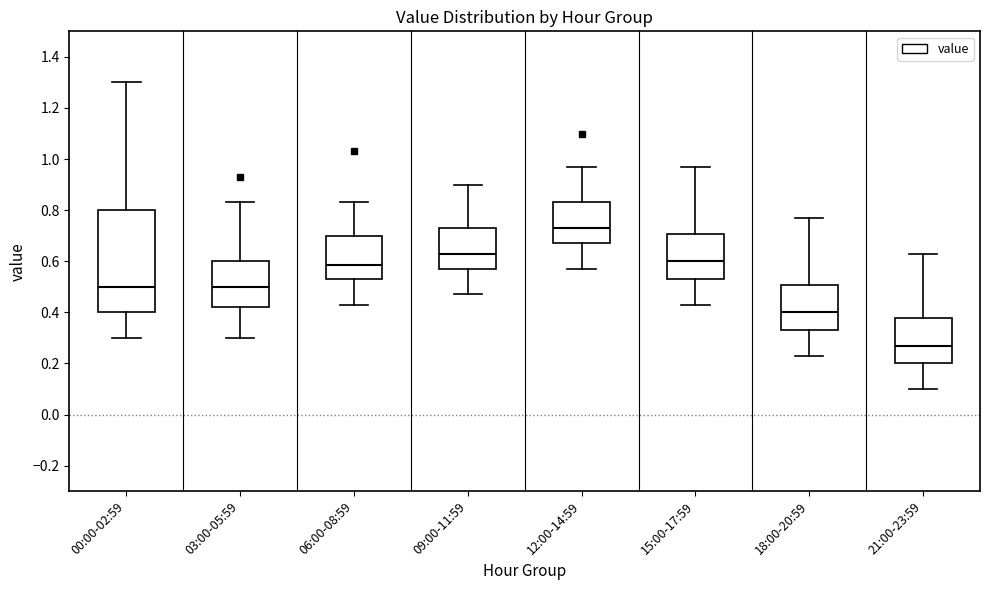

Where is the lower edge of the box for 18:00-20:59 on the y-axis? The values are not printed on the chart, so give them approximately, as read against the axis.

0.34